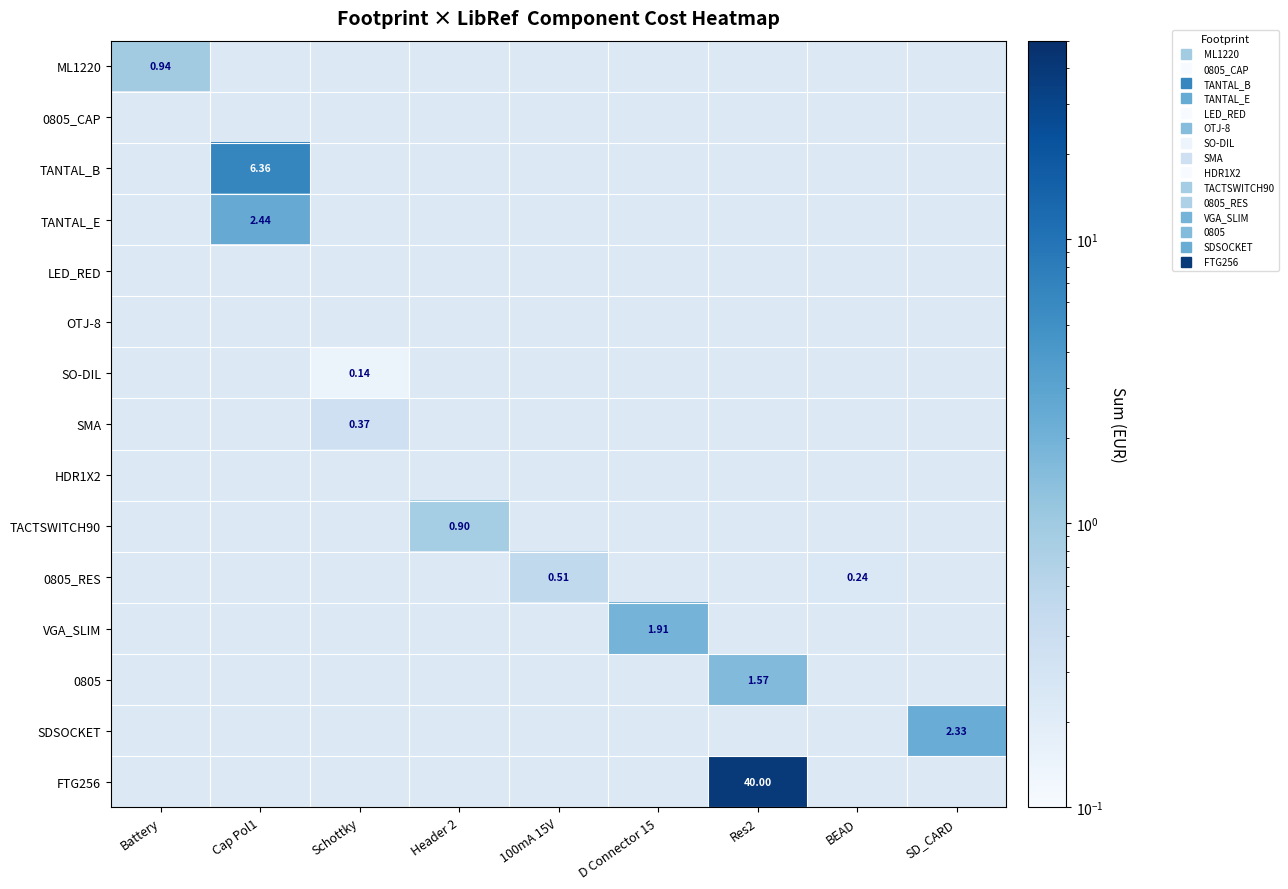

How many positive values does the 0805_RES series have?

2